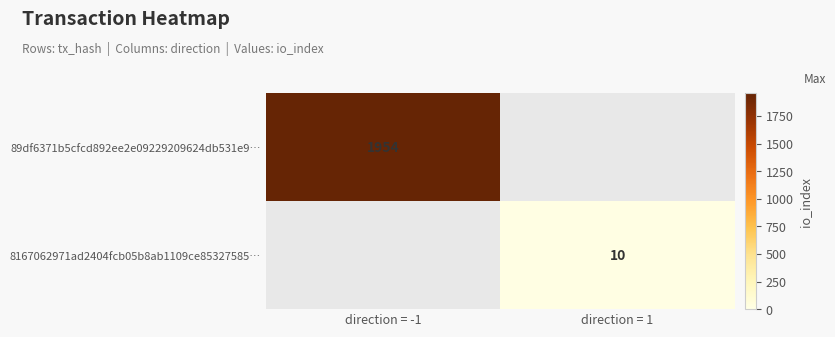

The value of 89df6371b5cfcd892ee2e09229209624db531e9… at direction = -1 is 3091.1. True or false?

False